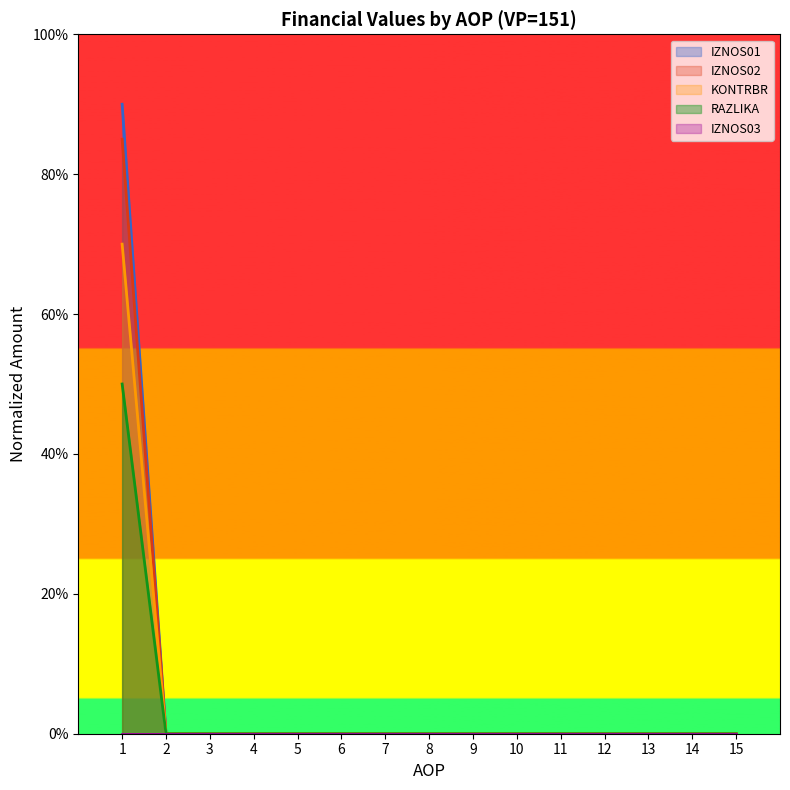

What is the difference between the maximum and minimum values in the IZNOS02 series?

0.8